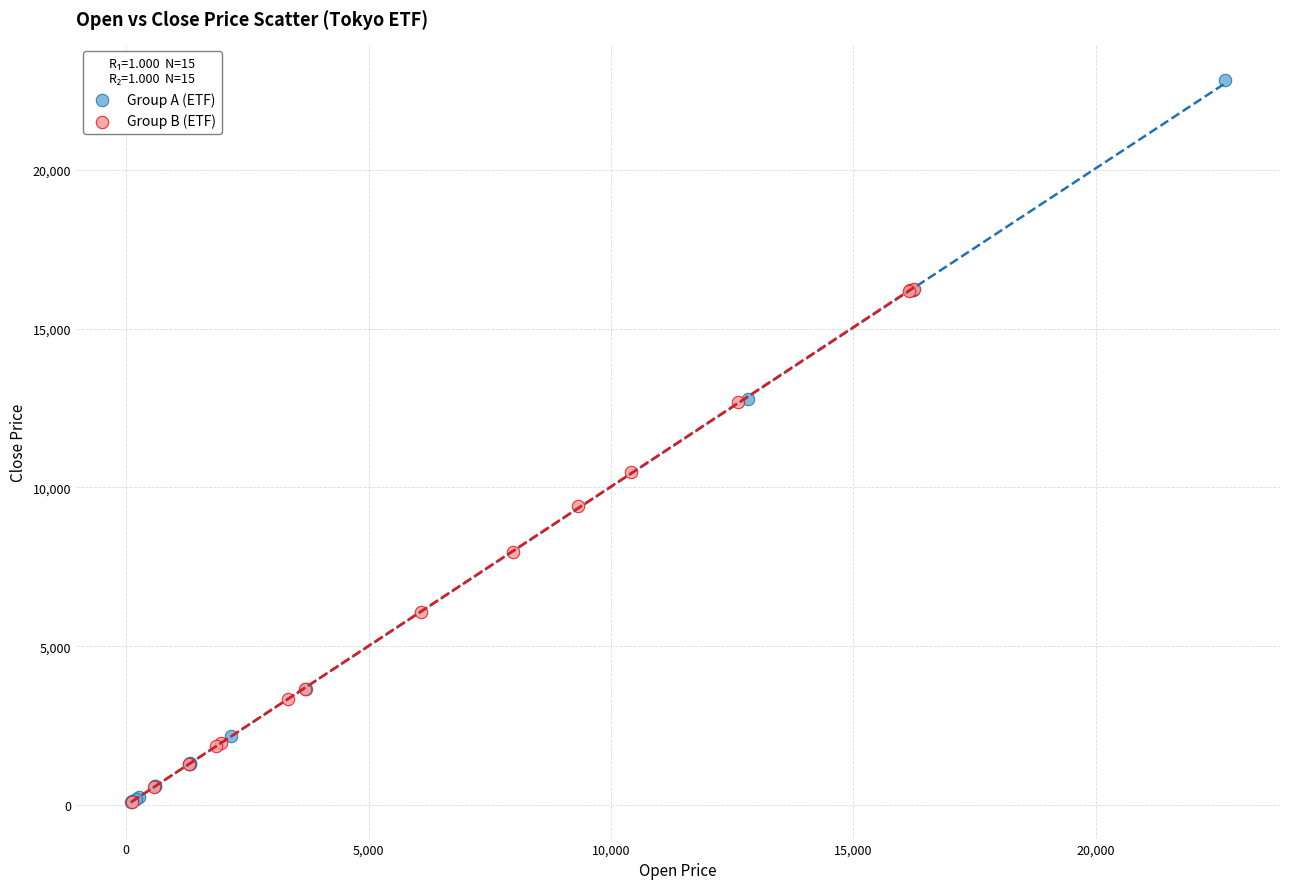

Which series has the largest Y range (max minus min)?

Group A (ETF)